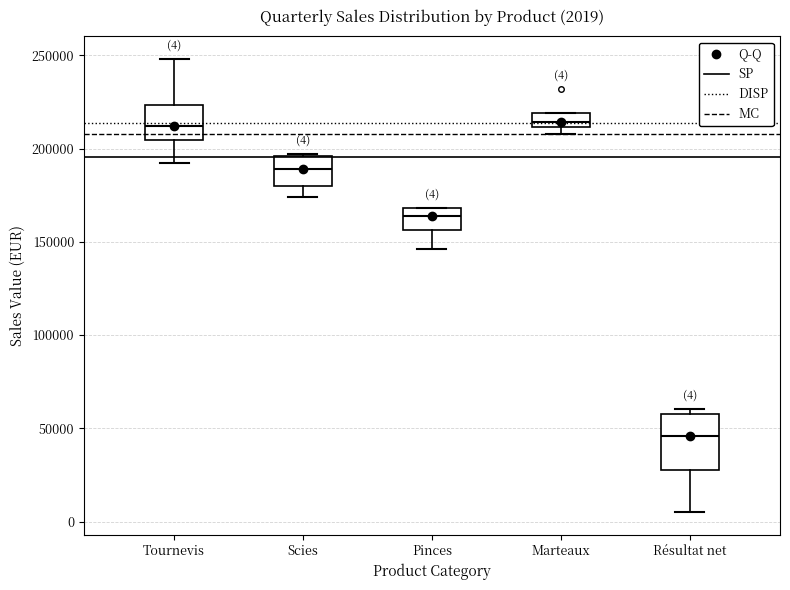

Which box is the tallest, from its lower edge to its upper edge?

Résultat net